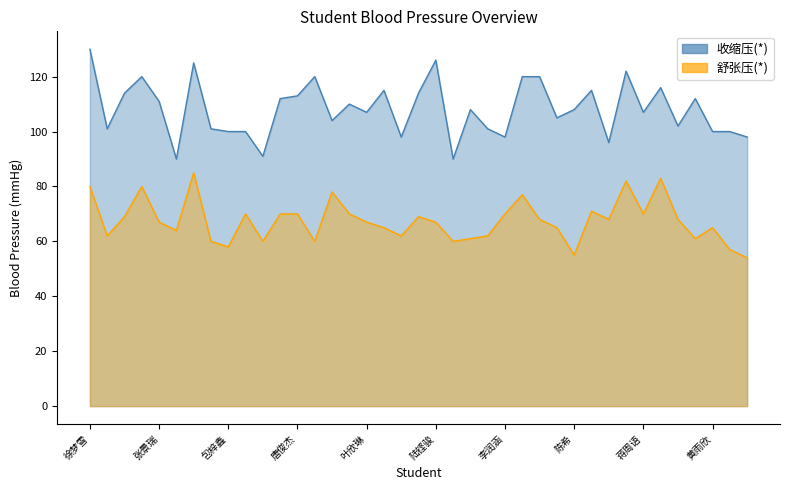

How many values in the 舒张压(*) series are below 67?

17